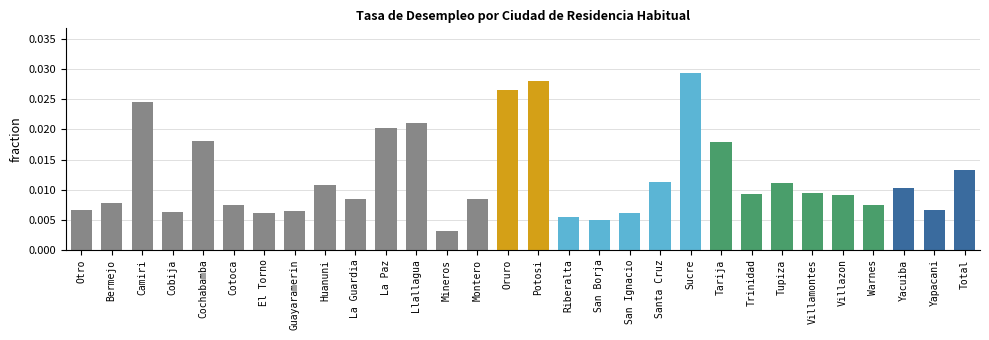

Which label corresponds to the smallest value in the chart?

Mineros